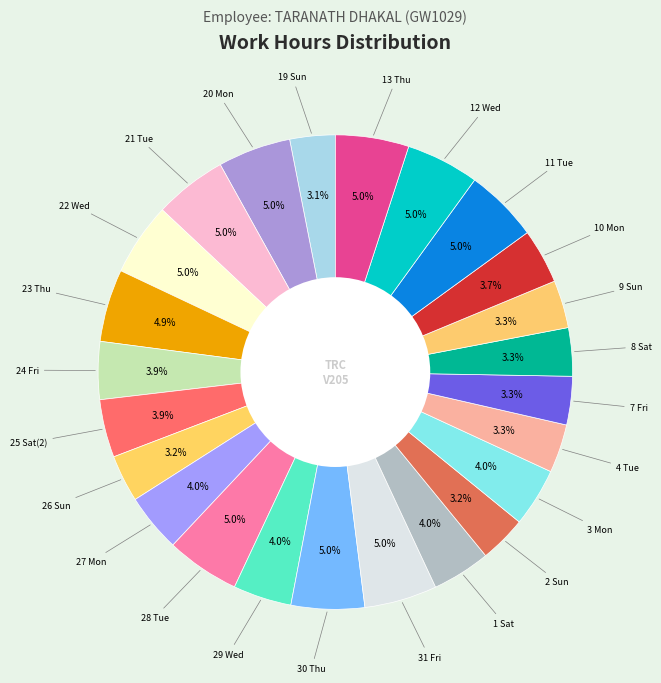

Count the number of slices in the pie.

24